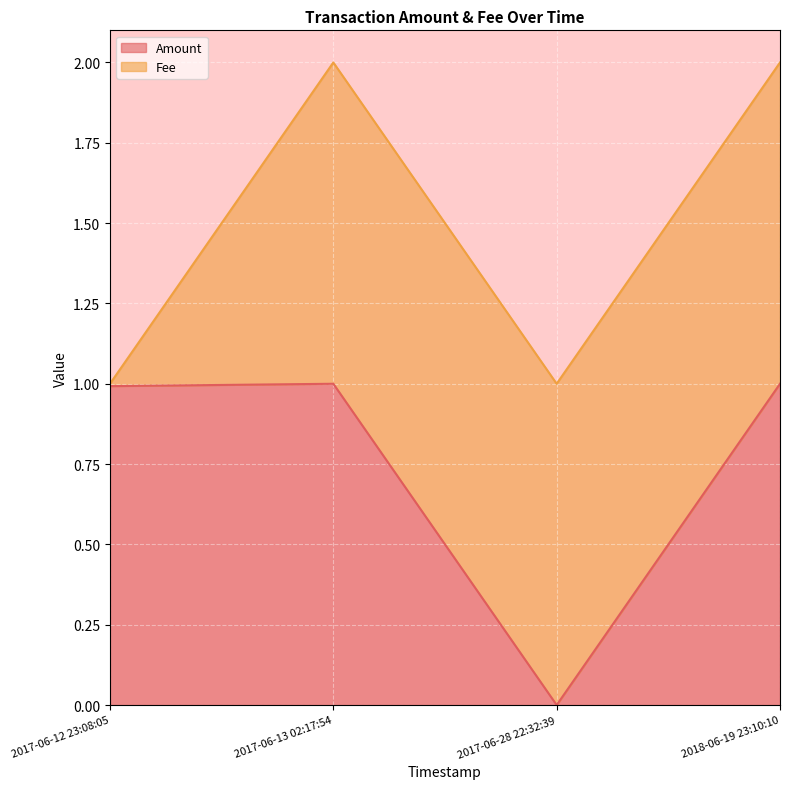

What position from the left is 2017-06-13 02:17:54?

2